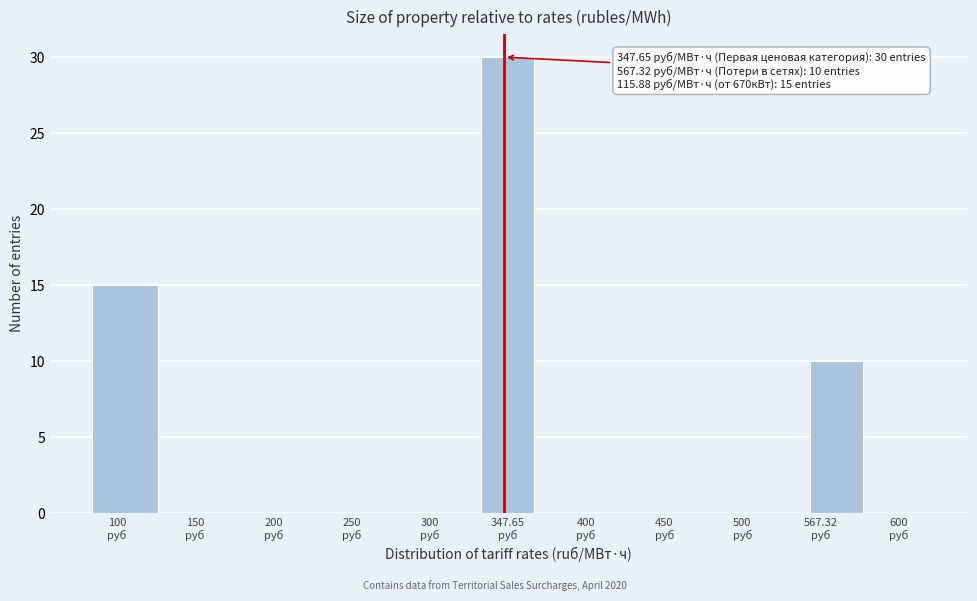

What is the greatest value displayed?

30